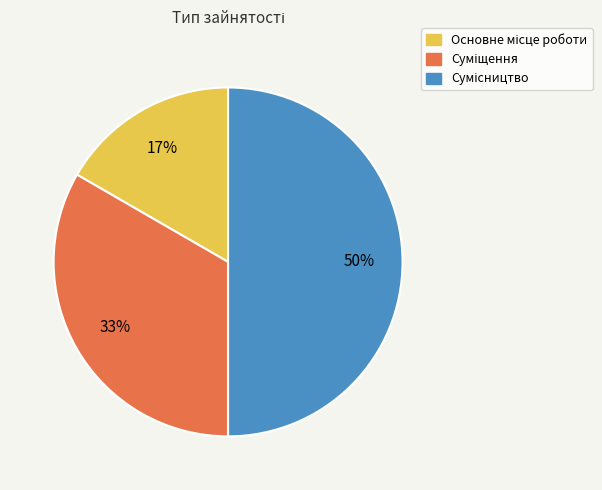

To the nearest percent, what is the average slice percentage?

33%